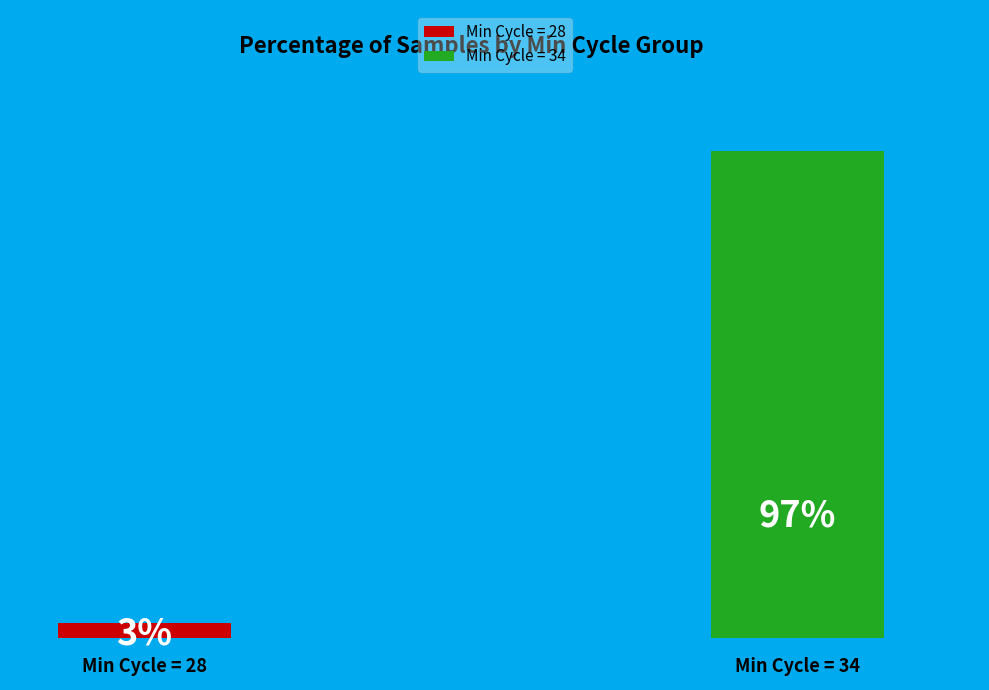

Does any single category account for the majority?

Yes